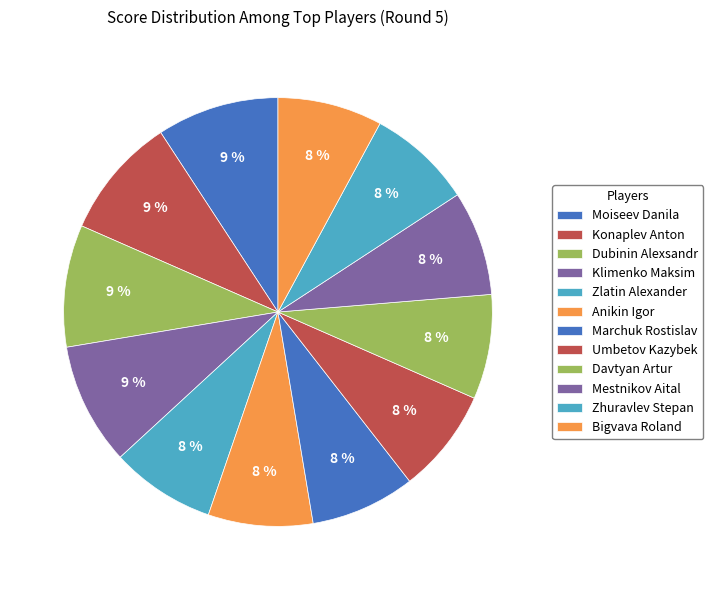

How many slices are in this pie chart?

12